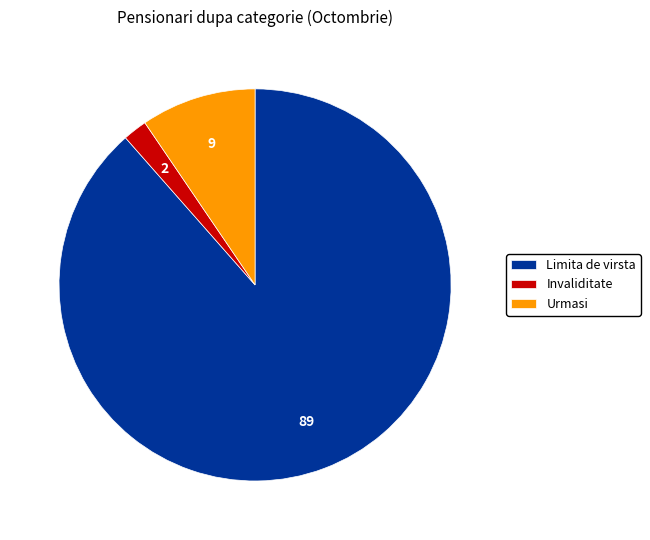

Is Urmasi the majority of the pie?

No